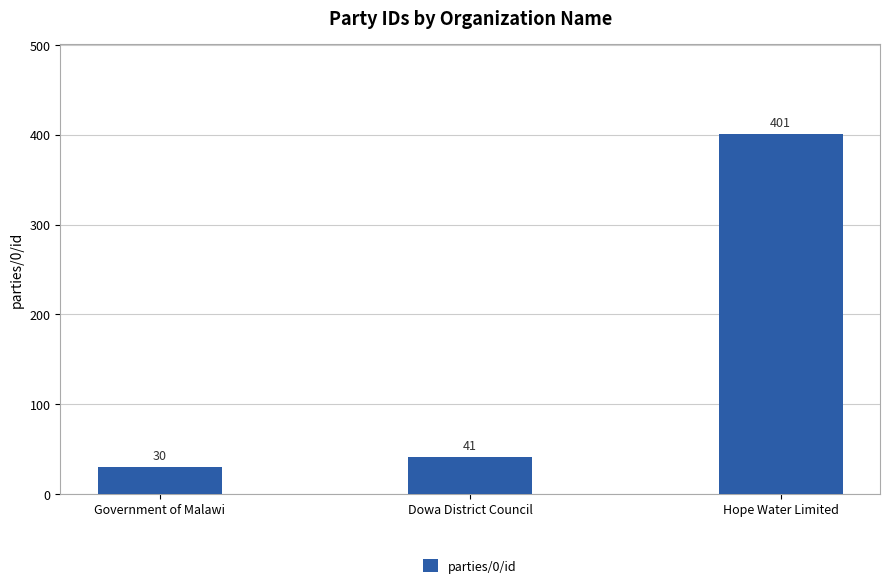

Is it true that the value at Dowa District Council is 41?

True